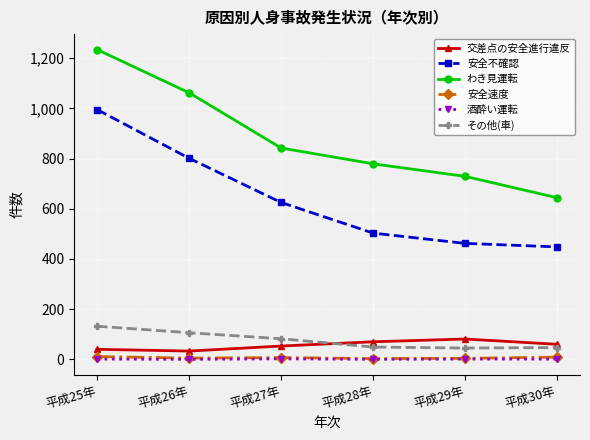

At how many categories does at least one series exceed 529?

6